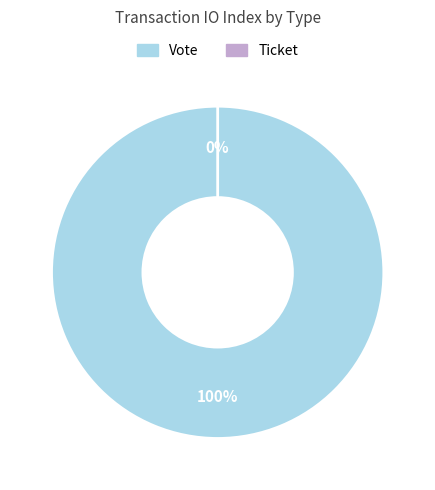

To the nearest percent, what is the combined percentage of Vote and Ticket?

100%